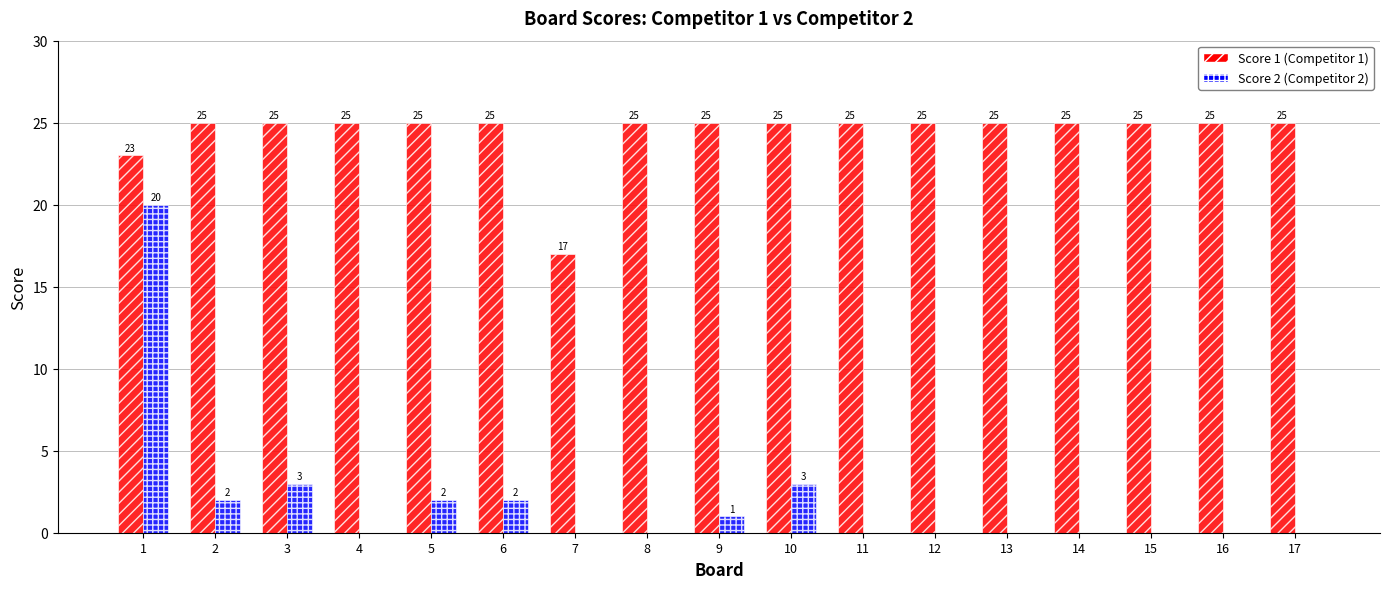

What value does the Score 1 (Competitor 1) series have at 7?

17